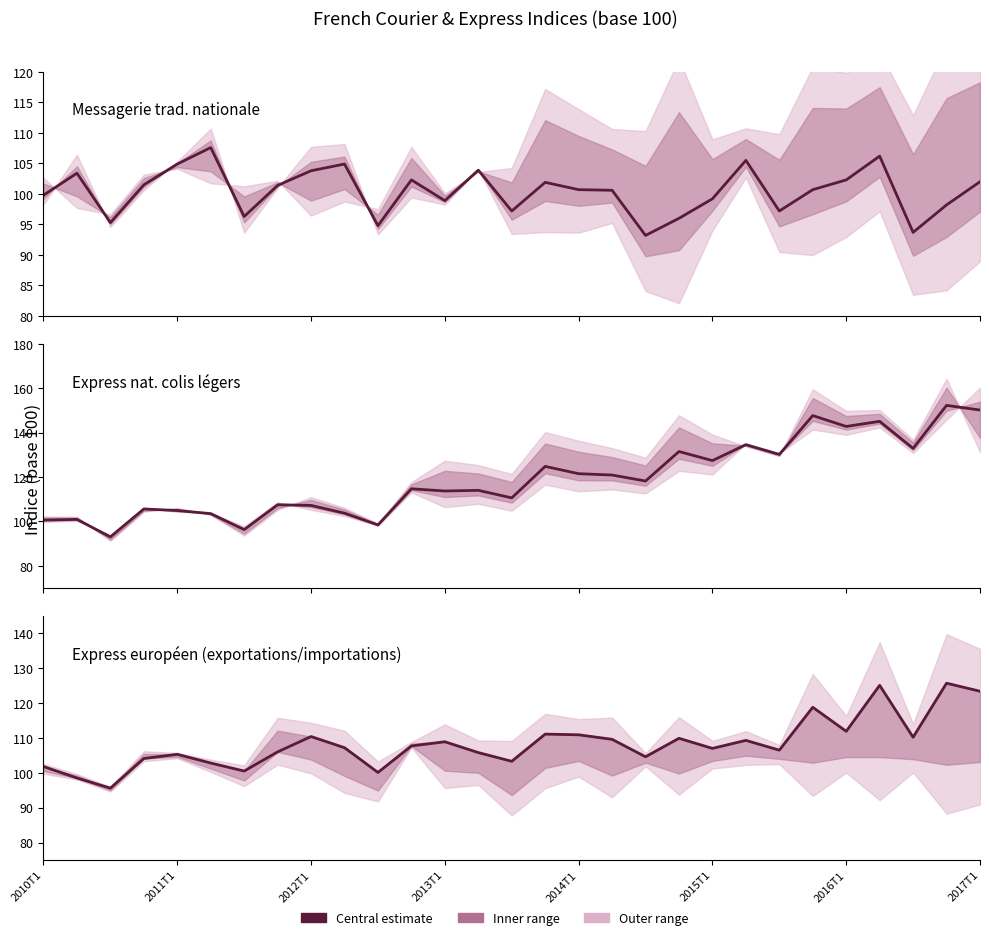

Which series has the largest total across all categories?

Express nat. colis legers Tonnes